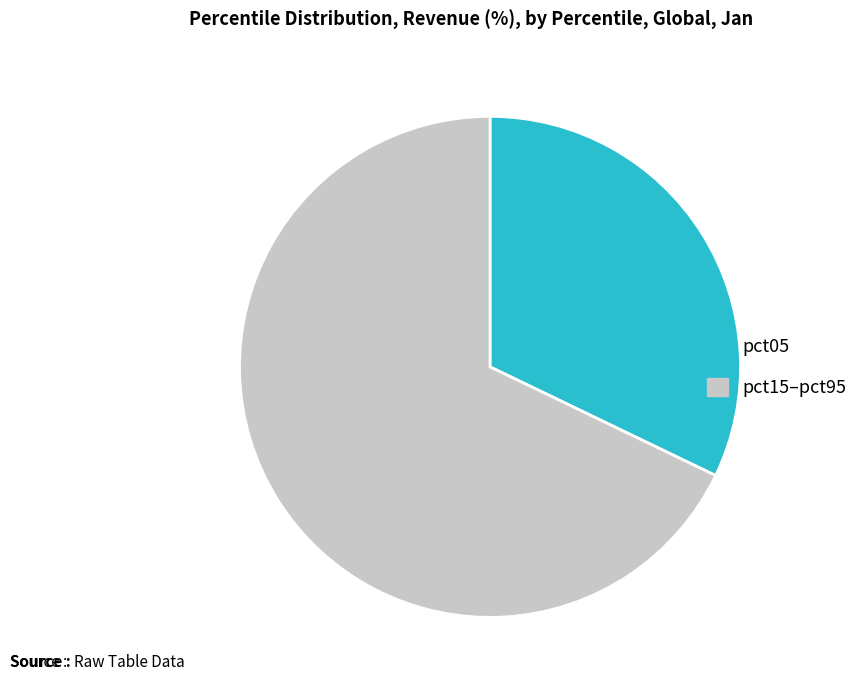

Rank the categories by value from lowest to highest.

pct05, pct15–pct95